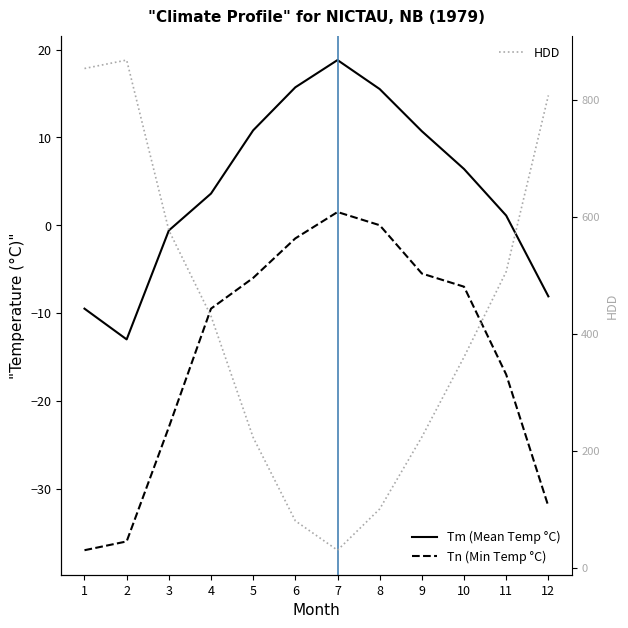

Reading left to right, extract all data points from this chart.

Tm (Mean Temp °C): -9.5	-13.0	-0.6	3.6	10.8	15.7	18.8	15.5	10.7	6.4	1.1	-8.1
Tn (Min Temp °C): -37.0	-36.0	-23.0	-9.5	-6.0	-1.5	1.5	0.0	-5.5	-7.0	-17.0	-32.0
HDD: 853.9	868.3	577.3	430.7	223.1	80.6	30.4	100.9	223.9	360.6	506.6	807.9